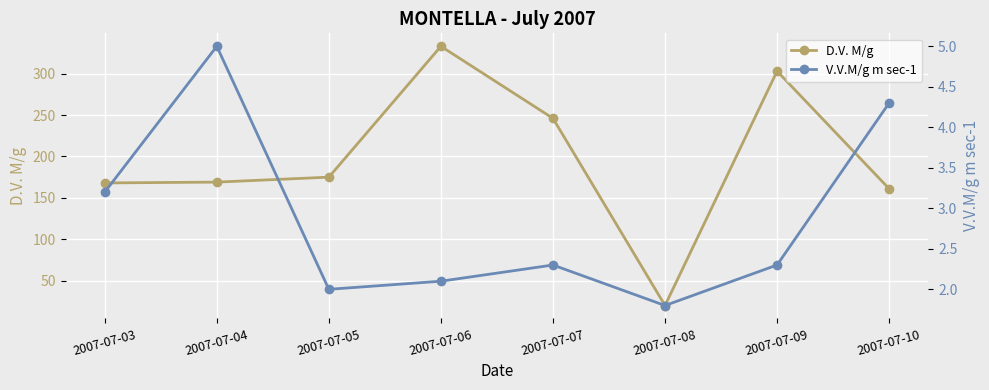

What is the sum of the V.V.M/g m sec-1 values at 2007-07-09 and 2007-07-06?

4.4